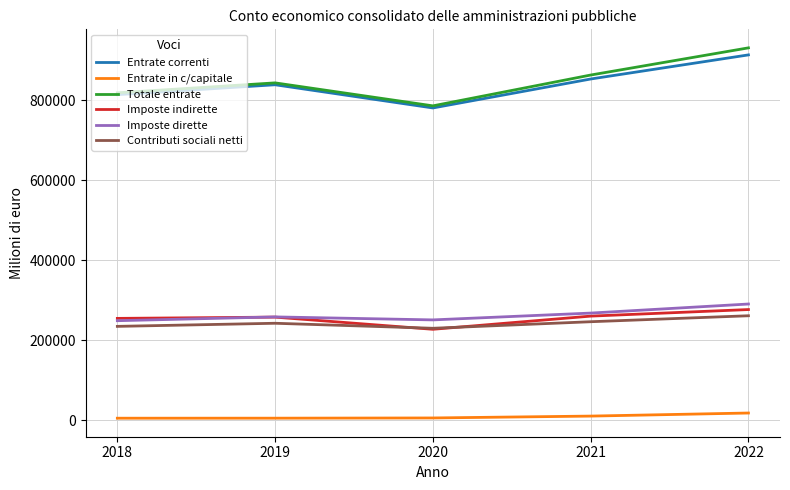

Is it true that Entrate correnti equals 839062 at 2019?

True